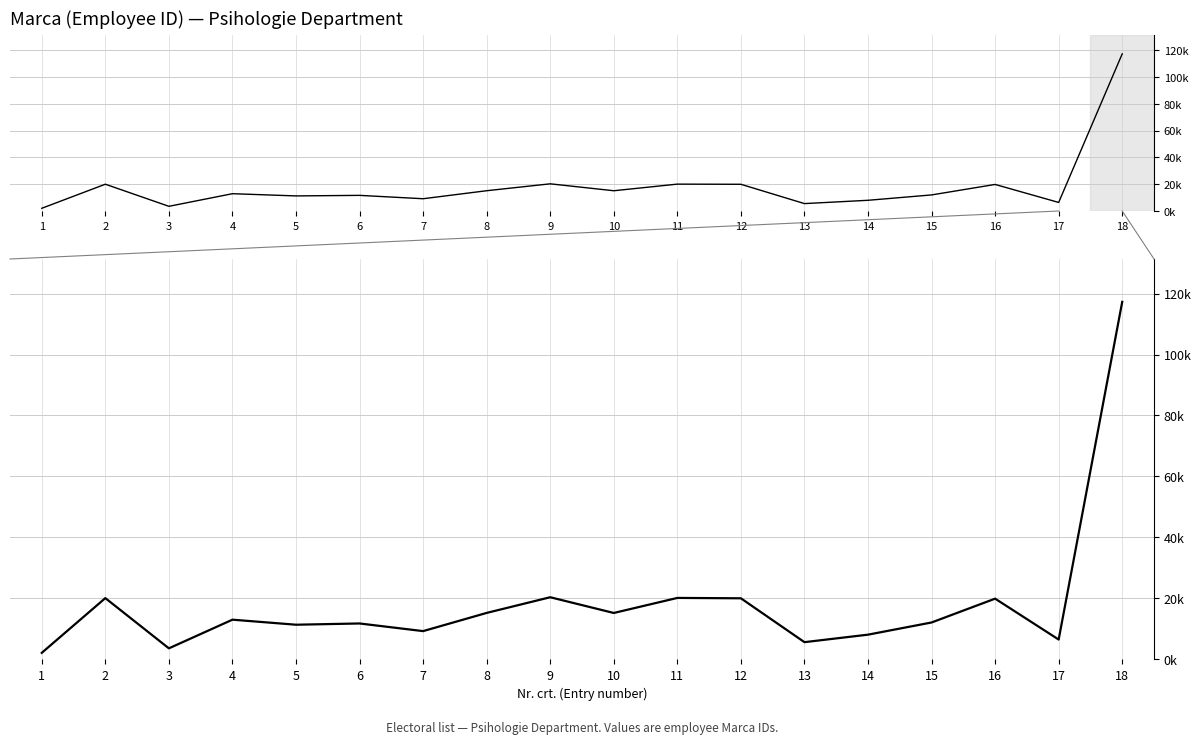

How many lines are shown in the chart?

1